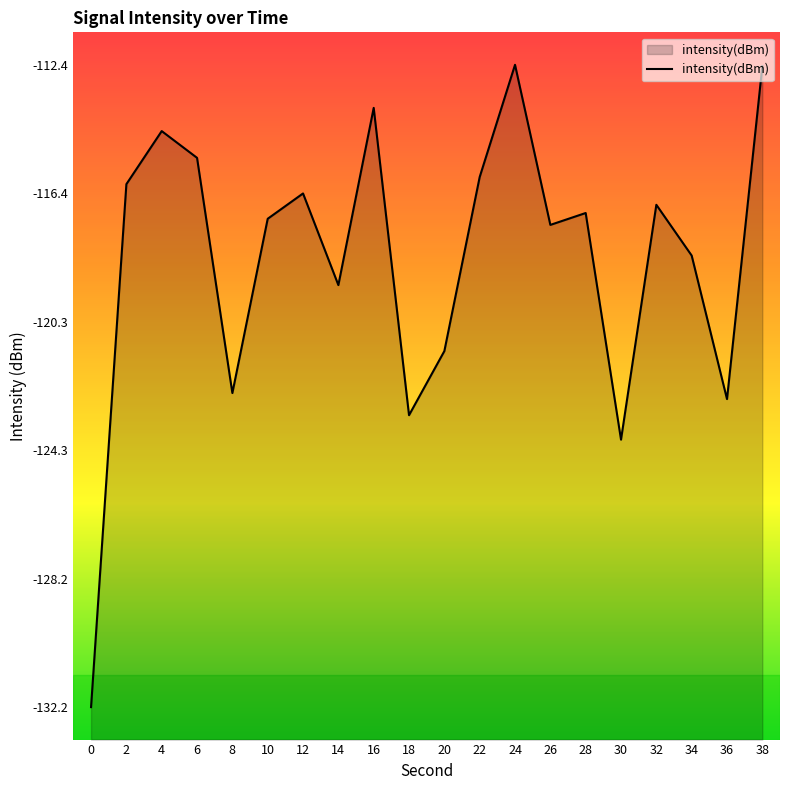

Rank the categories by value from lowest to highest.

0, 30, 18, 36, 8, 20, 14, 34, 26, 10, 28, 32, 12, 2, 22, 6, 4, 16, 38, 24